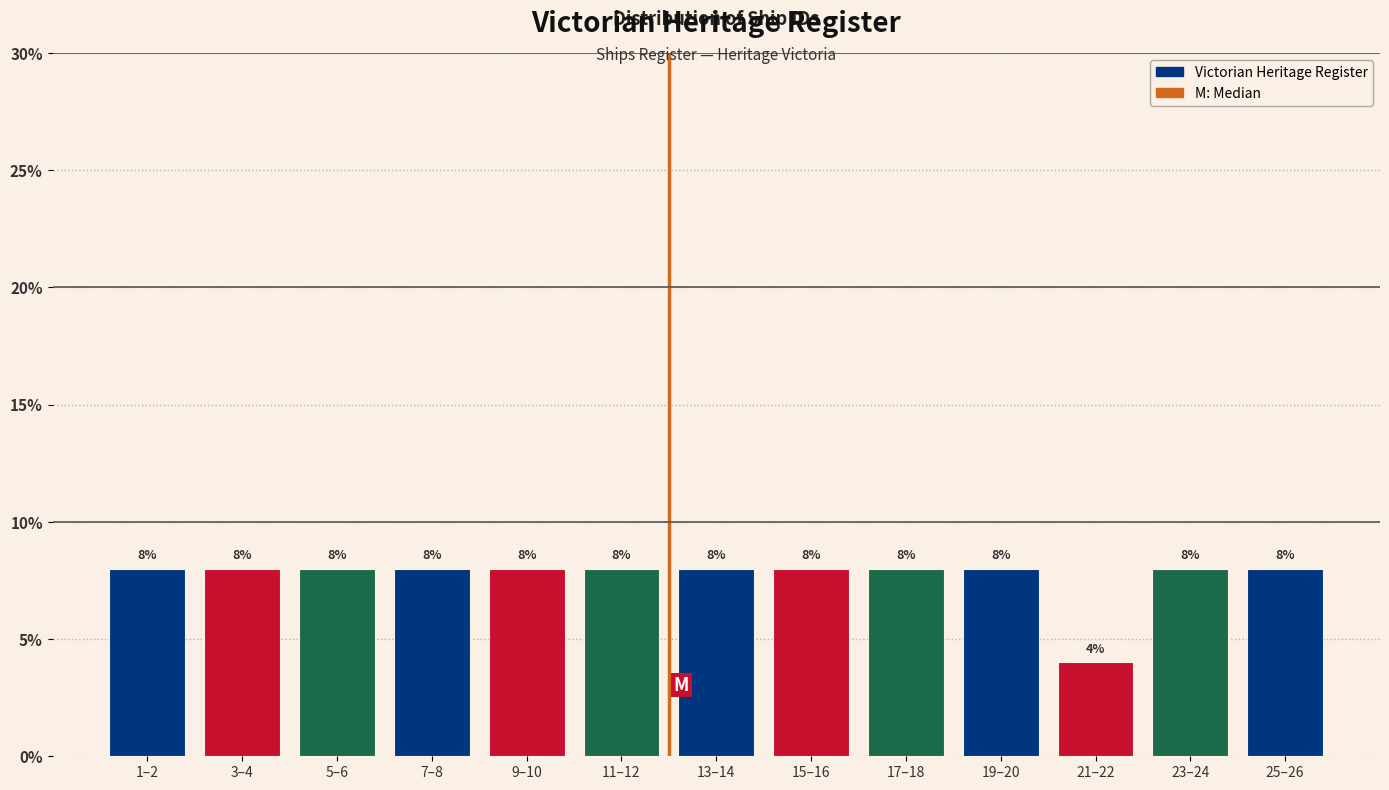

Reading left to right, extract all data points from this chart.

8	8	8	8	8	8	8	8	8	8	4	8	8